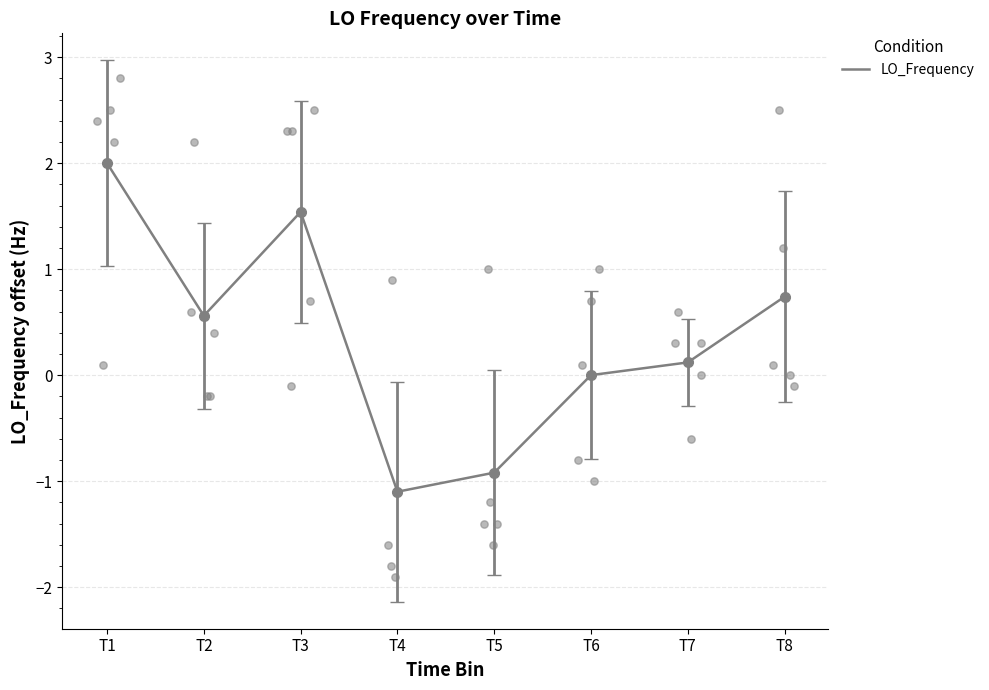

What is the change in value from T1 to T2?

-1.4